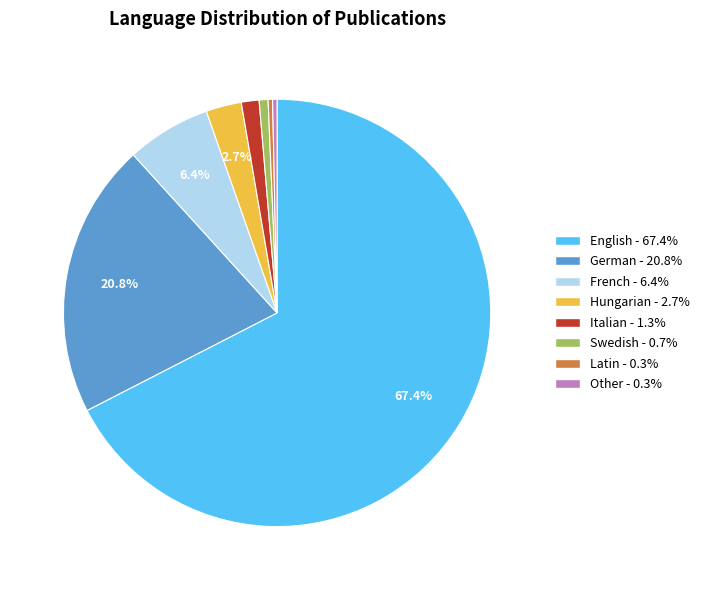

Which slice represents more than half of the pie?

English